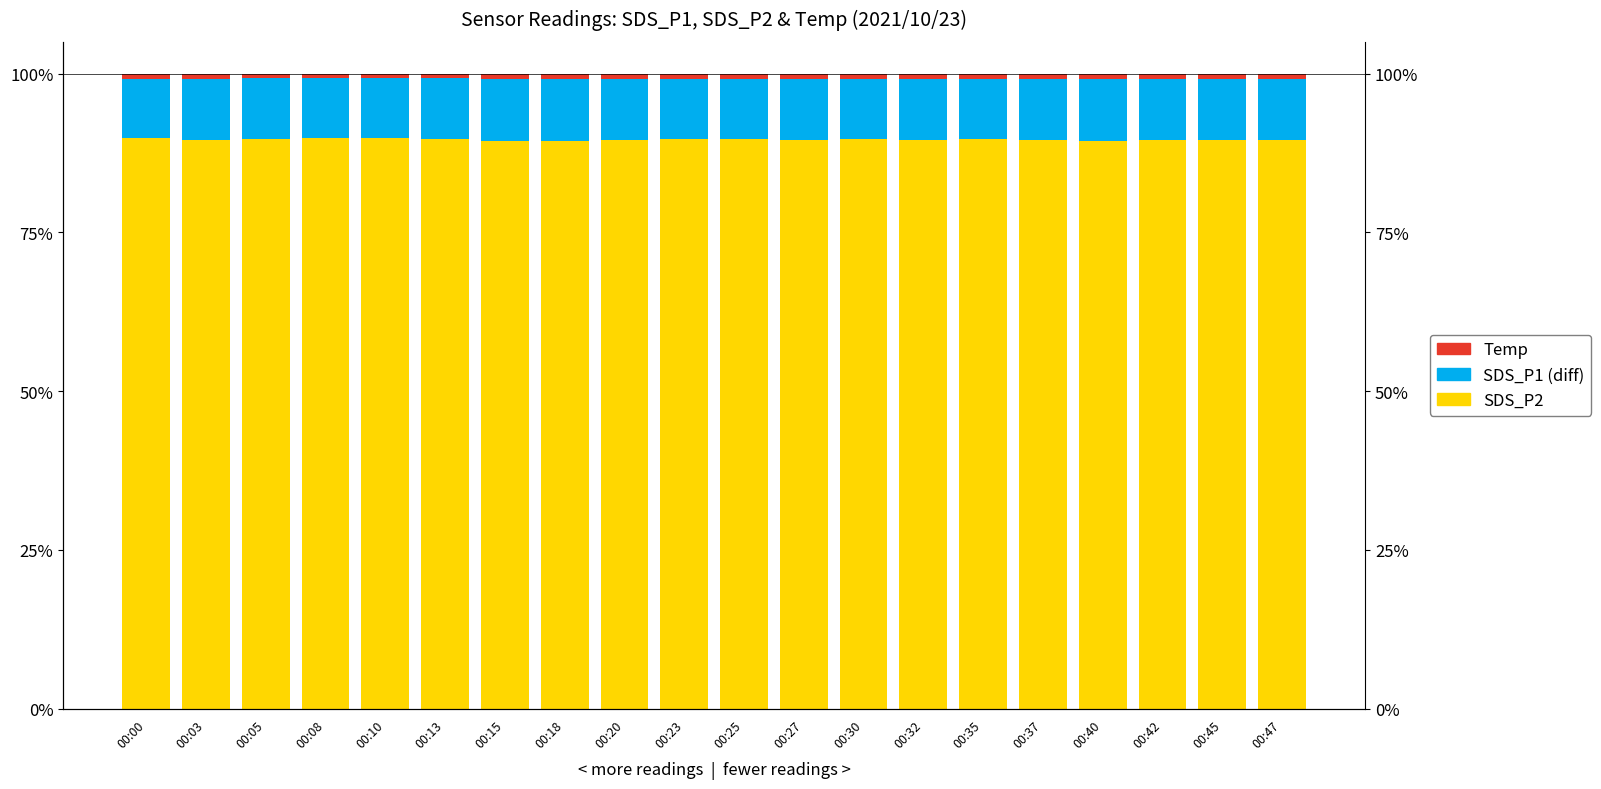

What is the total value across all series at 00:05?

1.0